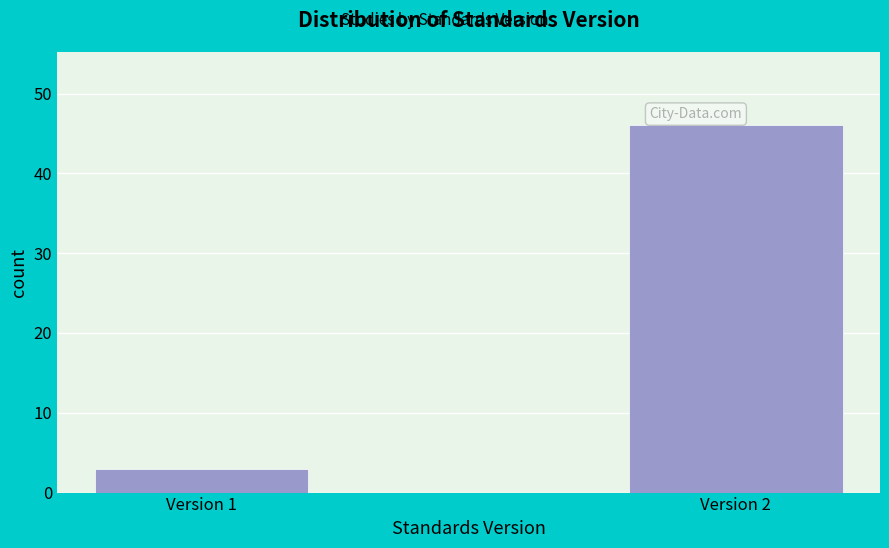

Reading right to left, transcribe all the data shown in this chart.

46	3